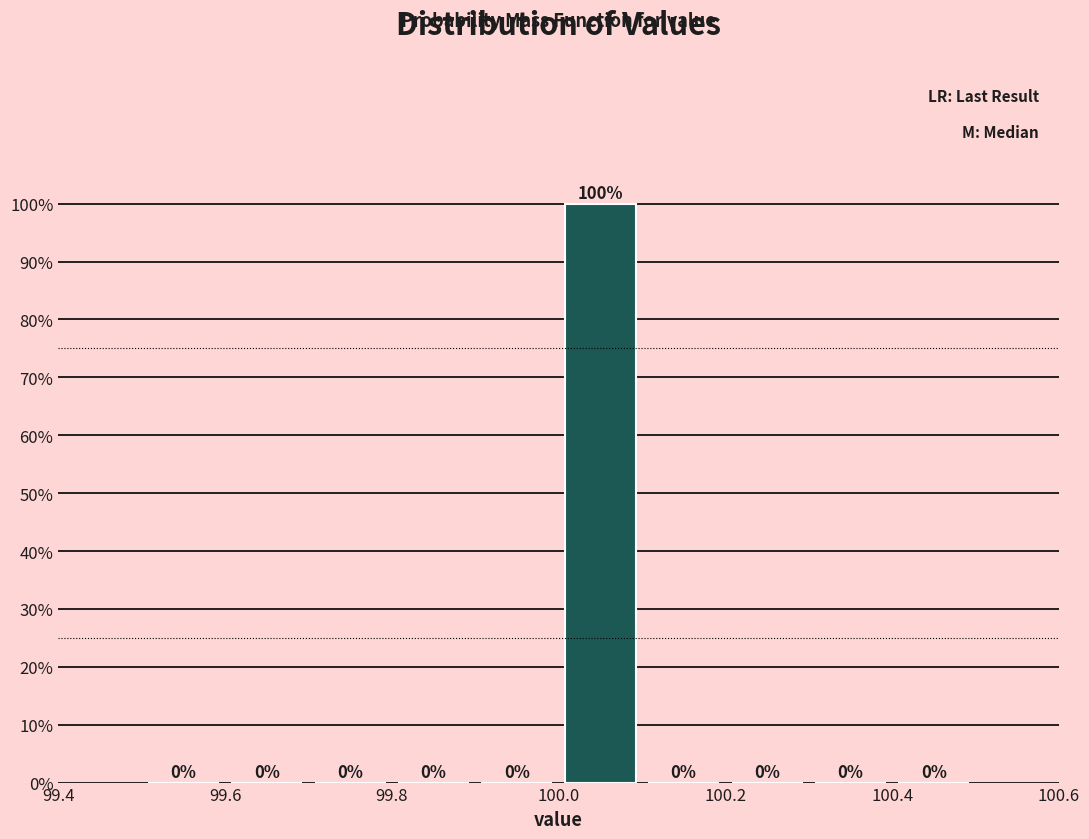

Which range on the x-axis has the tallest bar?

100.0 to 100.1